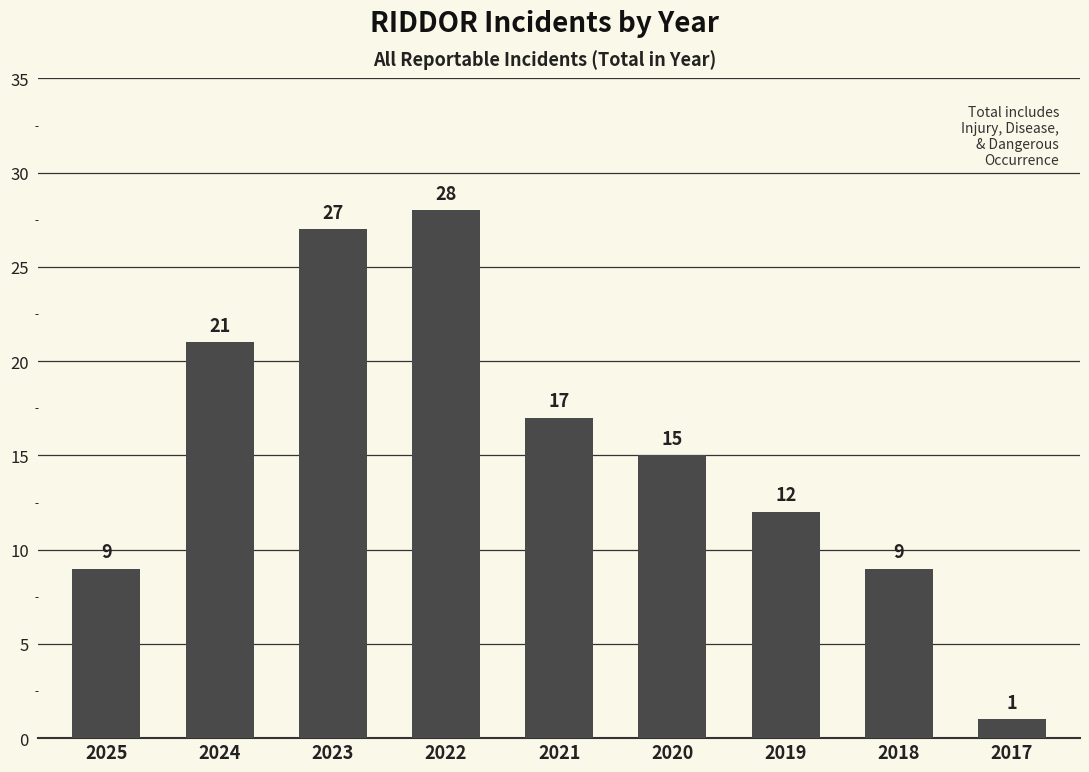

What is the ratio of the value at 2025 to the value at 2023?

0.3